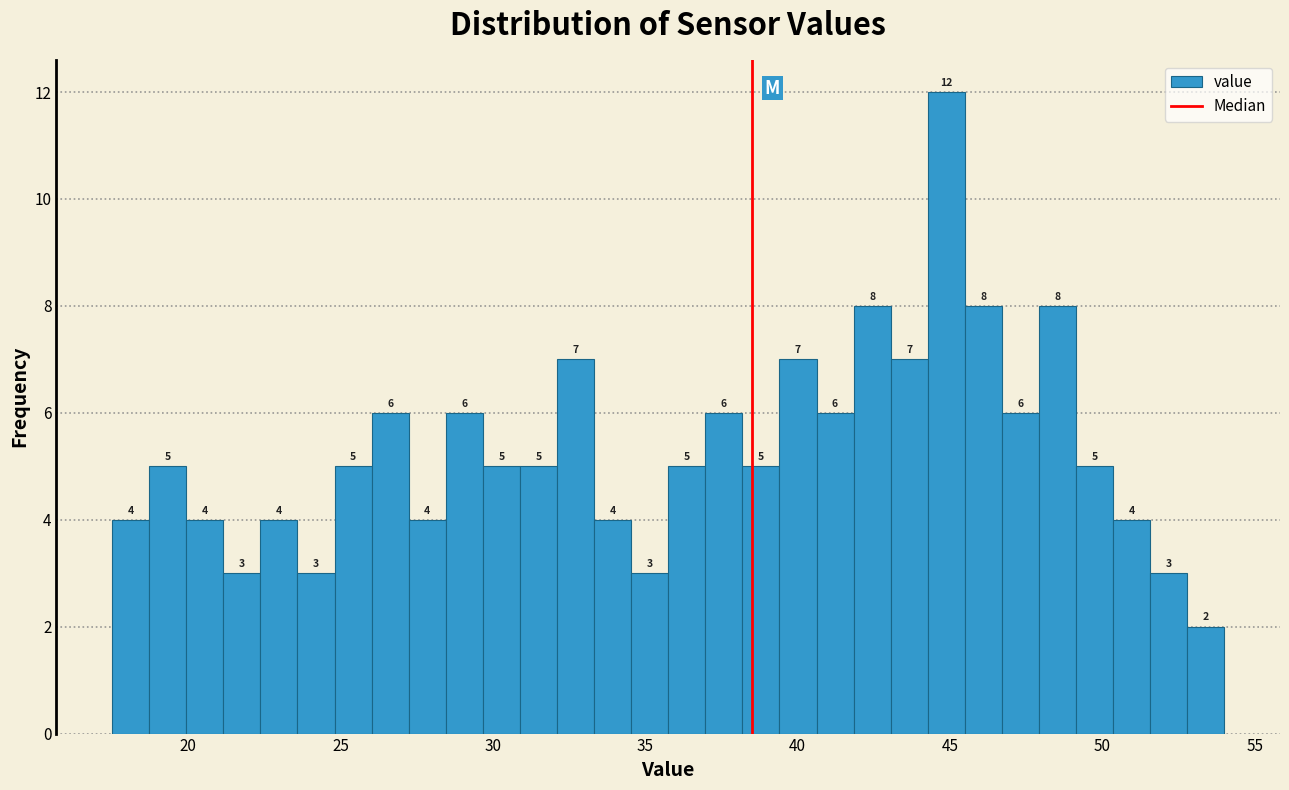

Around what value on the x-axis is the tallest bar? Give the approximate position of its centre, as read against the axis.

45.0